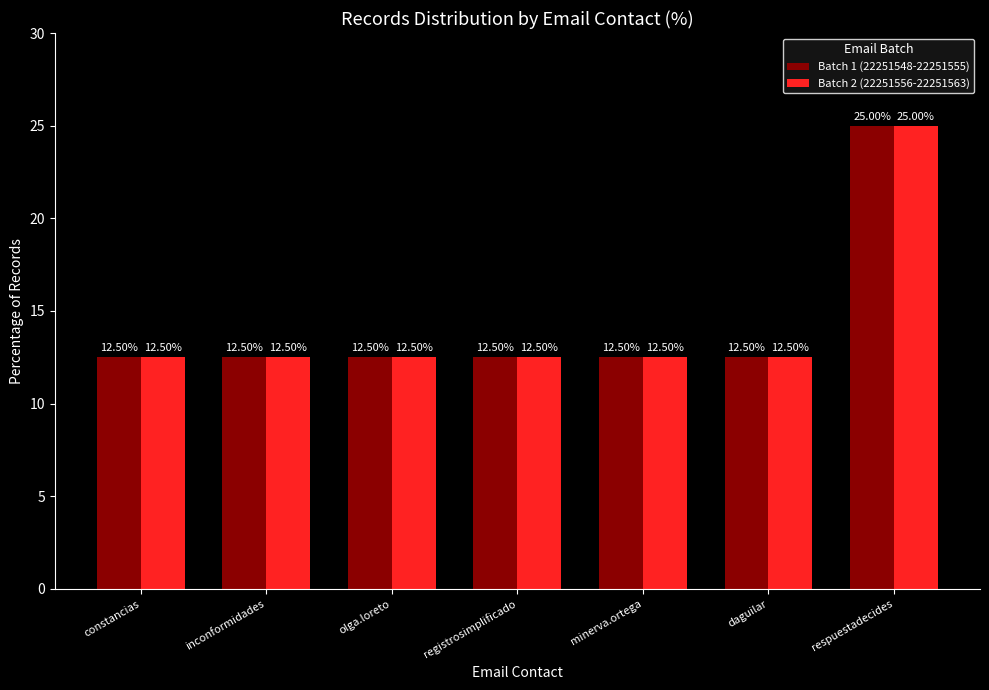

Which label corresponds to the largest value in the chart?

respuestadecides